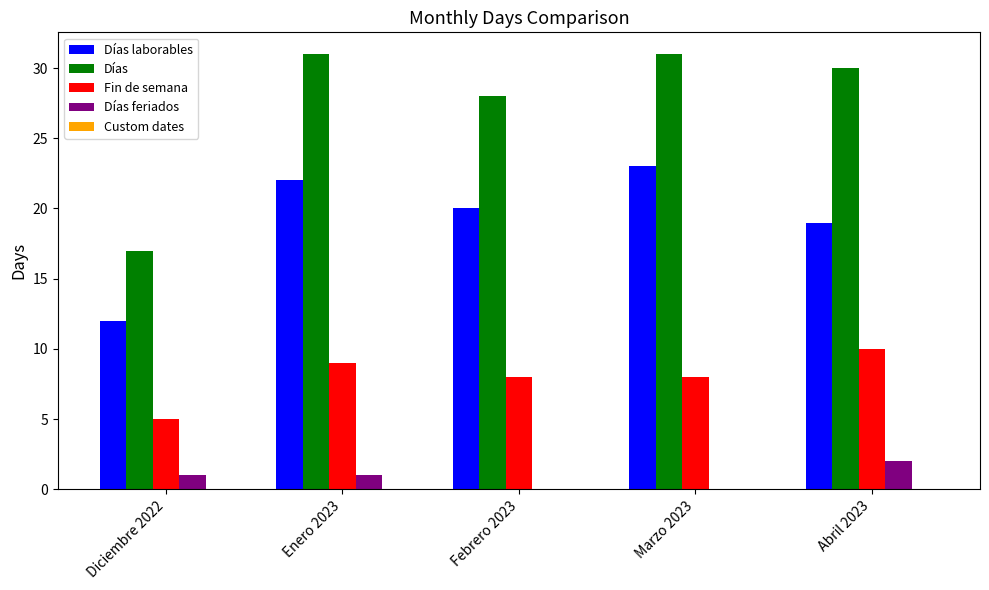

What is the total value across all series at Abril 2023?

61